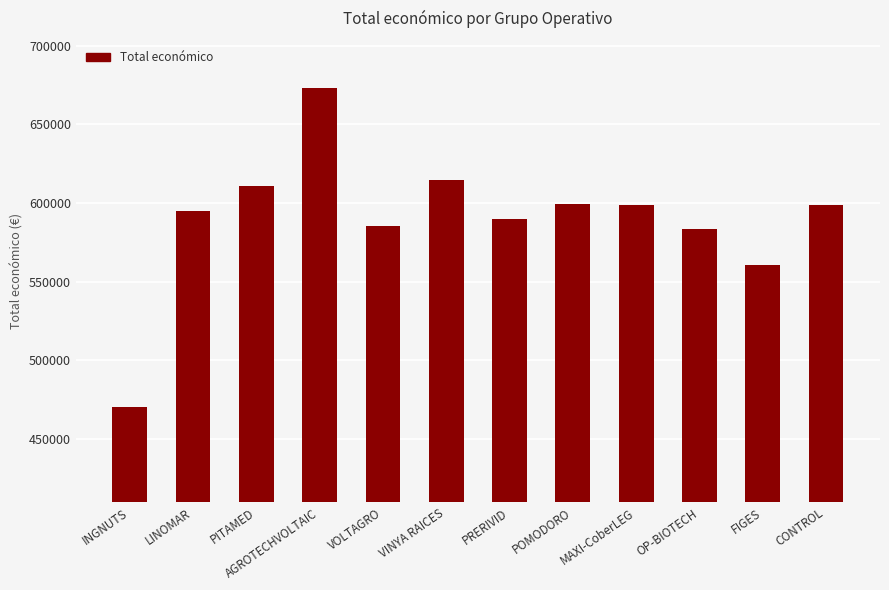

The value at POMODORO is 599540. True or false?

True